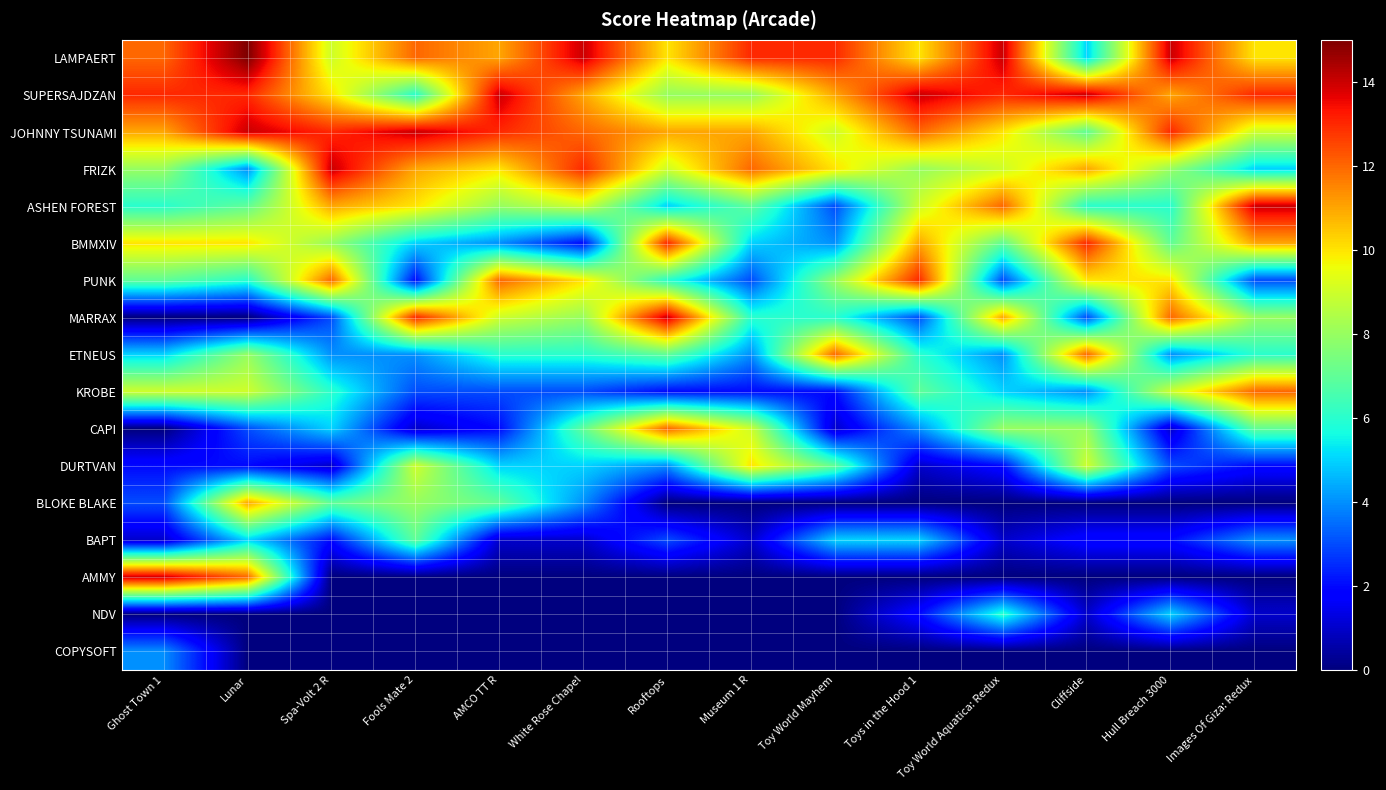

At Spa-Volt 2 R, list the series in order from largest to smallest.

FRIZK, JOHNNY TSUNAMI, PUNK, ASHEN FOREST, SUPERSAJDZAN, LAMPAERT, BMMXIV, BLOKE BLAKE, KROBE, CAPI, ETNEUS, MARRAX, BAPT, DURTVAN, AMMY, NDV, COPYSOFT